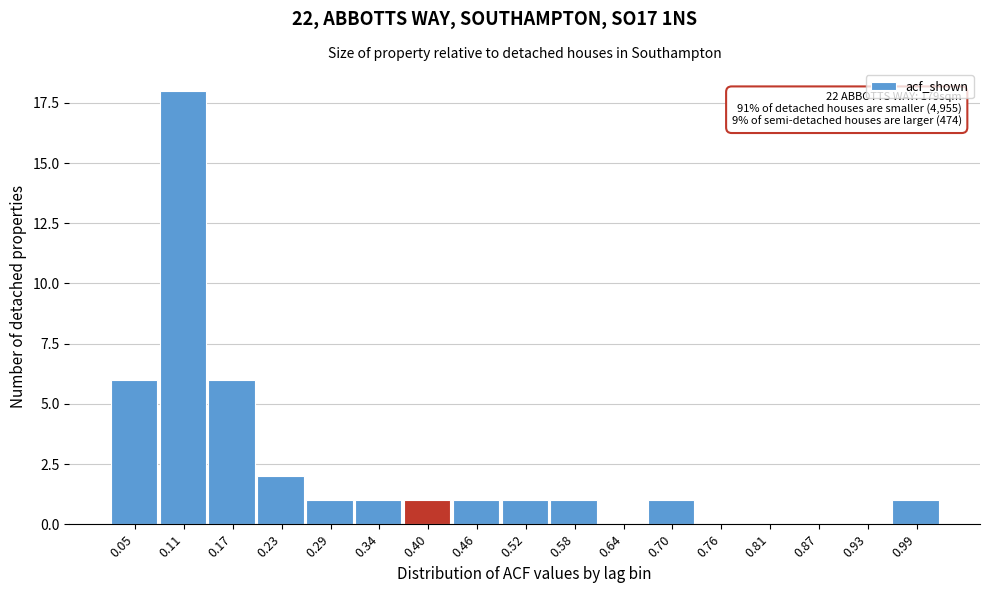

Reading left to right, list all the values displayed in this chart.

0.05=6	0.11=18	0.17=6	0.23=2	0.29=1	0.34=1	0.40=1	0.46=1	0.52=1	0.58=1	0.64=0	0.70=1	0.76=0	0.81=0	0.87=0	0.93=0	0.99=1